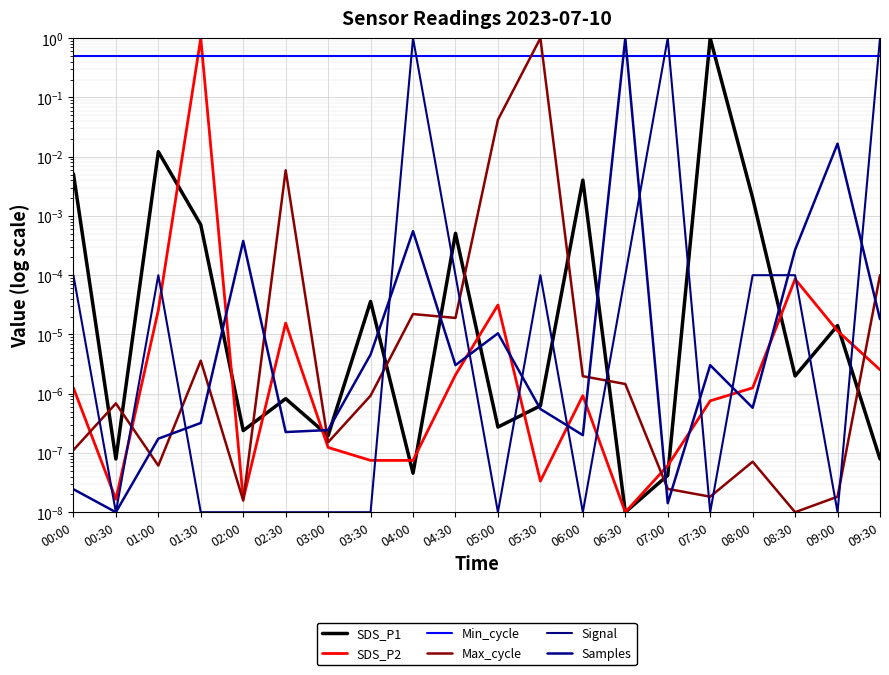

How many lines are shown in the chart?

6